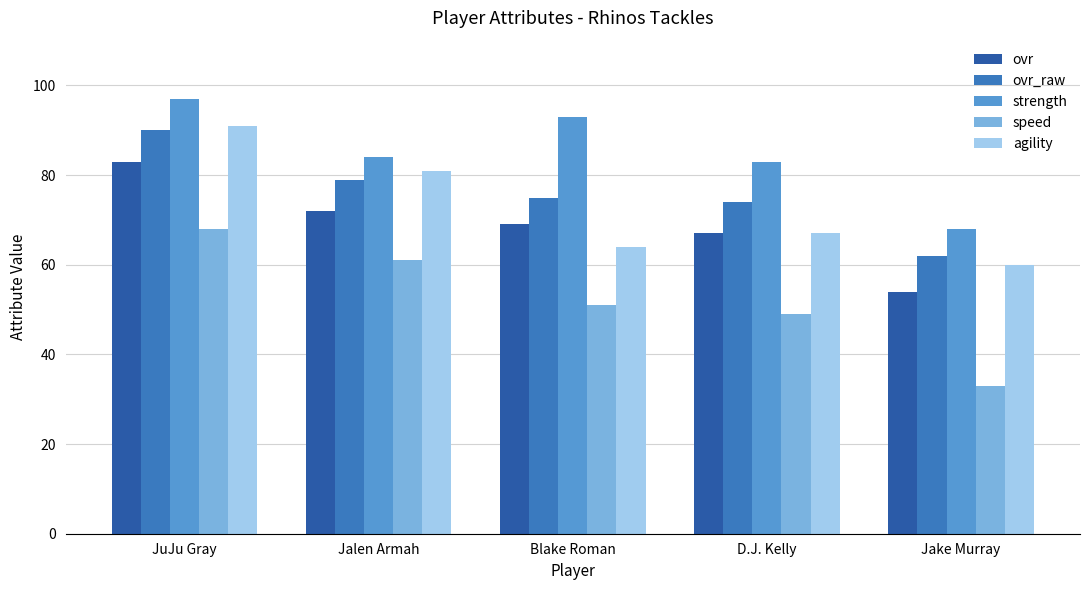

What is the greatest value displayed?

97